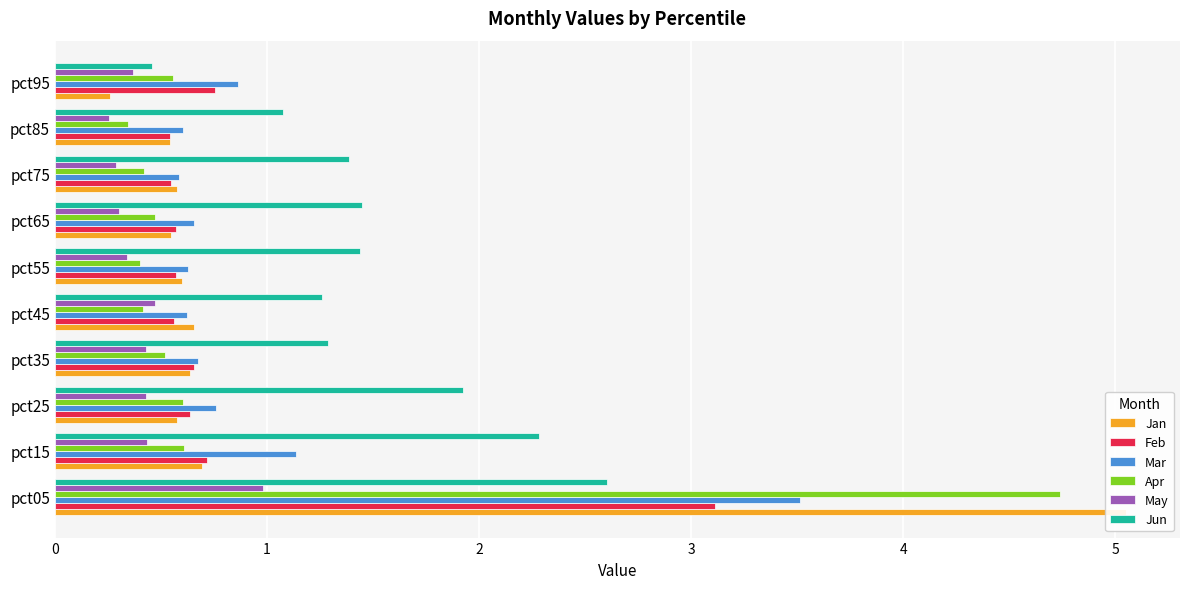

Which series has the largest range (max minus min)?

Jan